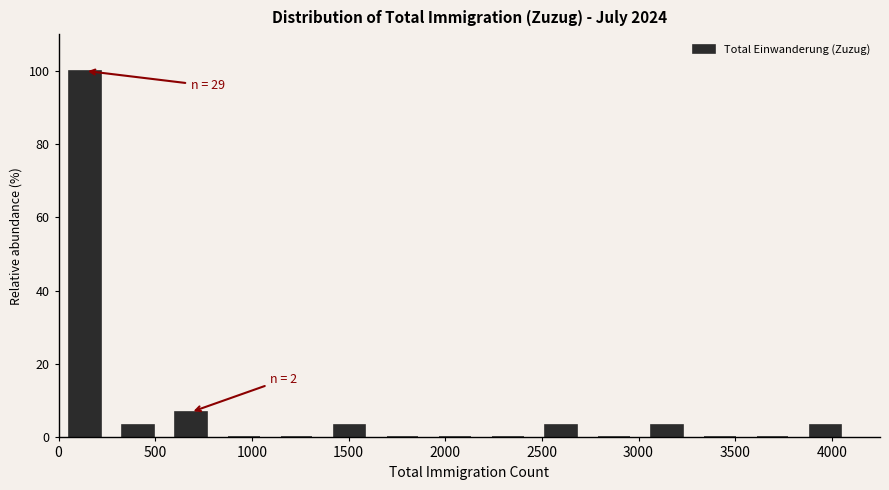

Which range on the x-axis has the tallest bar?

0 to 250